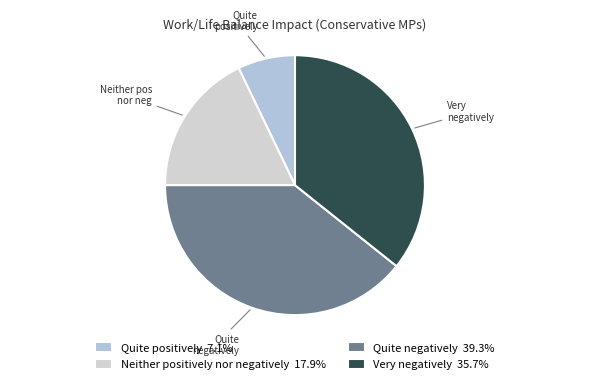

Is there a majority slice in this chart?

No